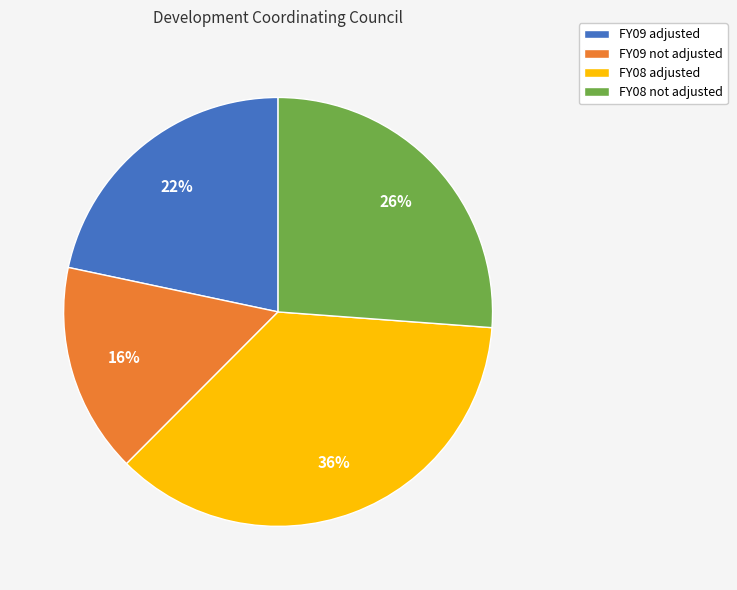

Rank the categories by value from highest to lowest.

FY08 adjusted, FY08 not adjusted, FY09 adjusted, FY09 not adjusted